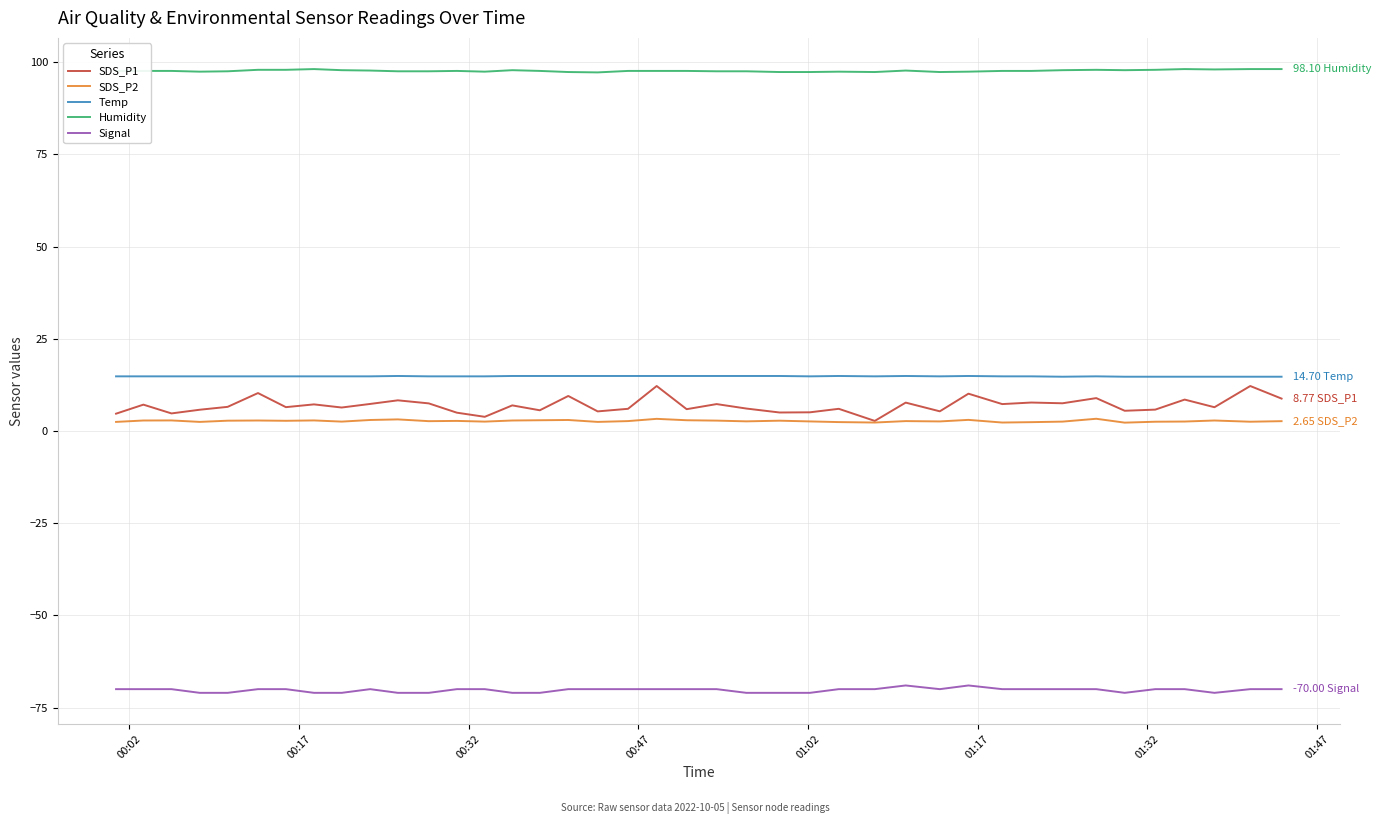

What is the difference between the second highest and second lowest values in the Temp series?

0.2